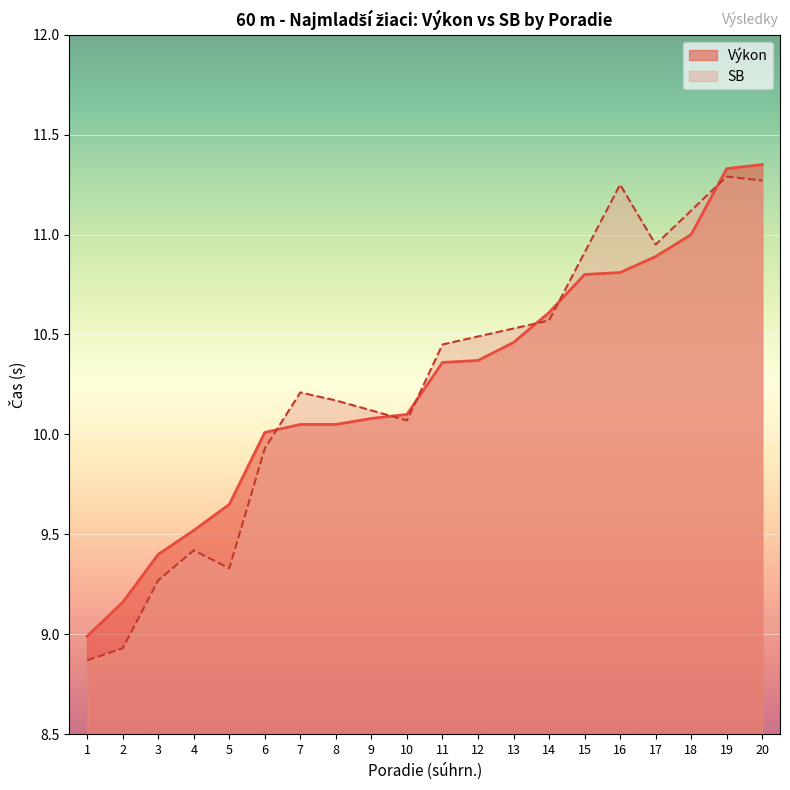

What is the sum of all values?

205.0